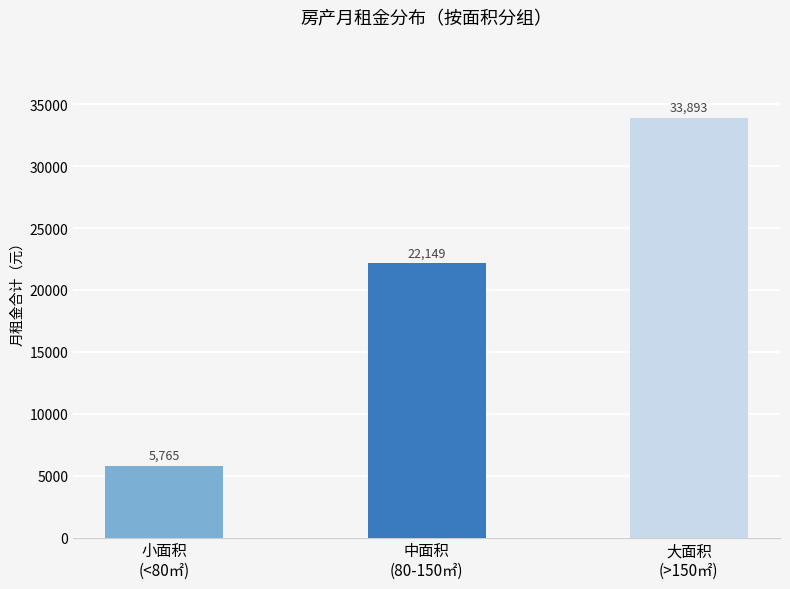

Where is the data nearest to the value 19829?

中面积
(80-150㎡)